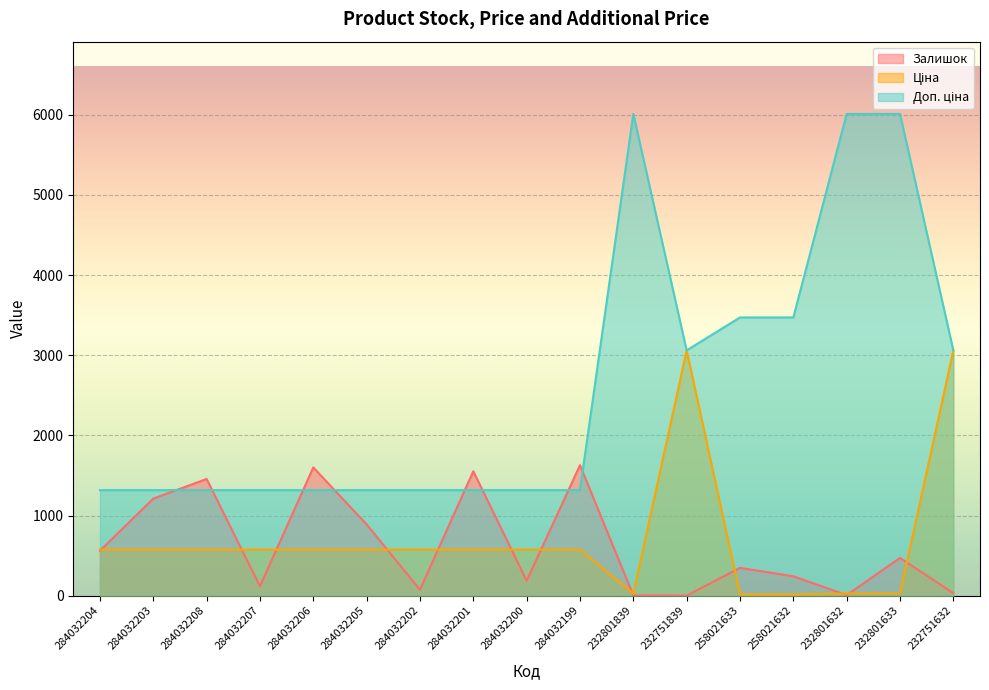

Reading right to left, transcribe all the data shown in this chart.

Залишок: 32.0	471.0	7.0	242.0	347.0	1.0	3.0	1628.0	186.0	1552.0	74.0	889.0	1600.0	117.0	1456.0	1211.0	561.0
Ціна: 3059.7	26.7	26.7	15.4	15.4	3059.7	26.7	574.5	574.5	574.5	574.5	574.5	574.5	574.5	574.5	574.5	574.5
Доп. ціна: 3060.0	6010.0	6010.0	3471.0	3471.0	3060.0	6010.0	1316.7	1316.7	1316.7	1316.7	1316.7	1316.7	1316.7	1316.7	1316.7	1316.7